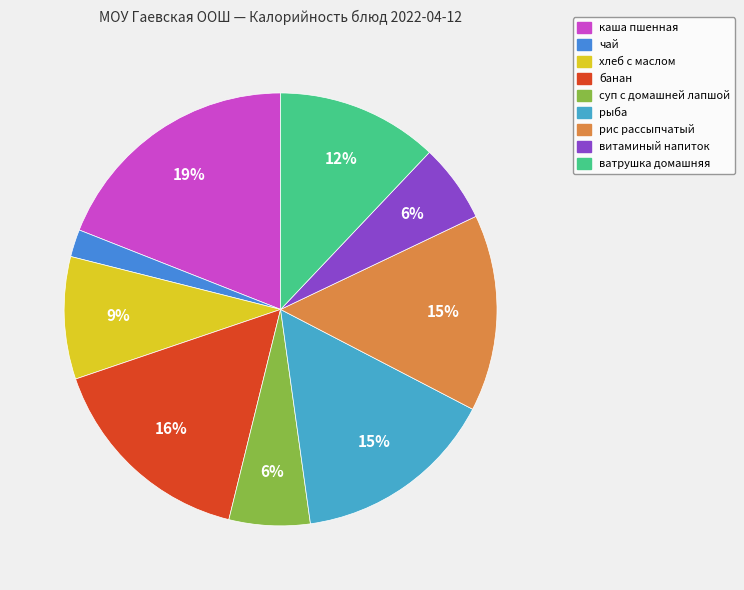

To the nearest percent, what is the average slice percentage?

11%